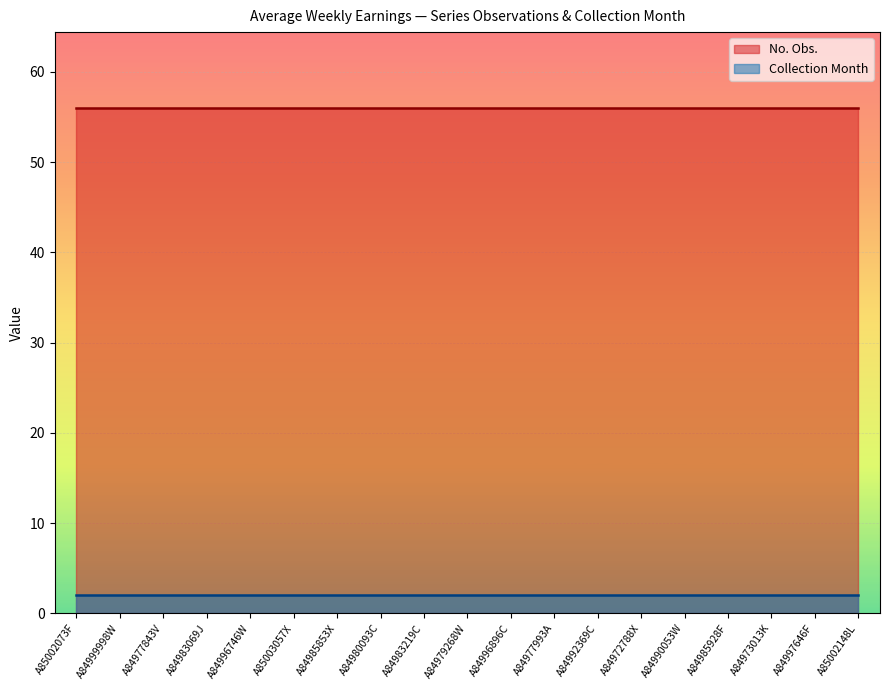

What is the average value of the Collection Month line series?

2